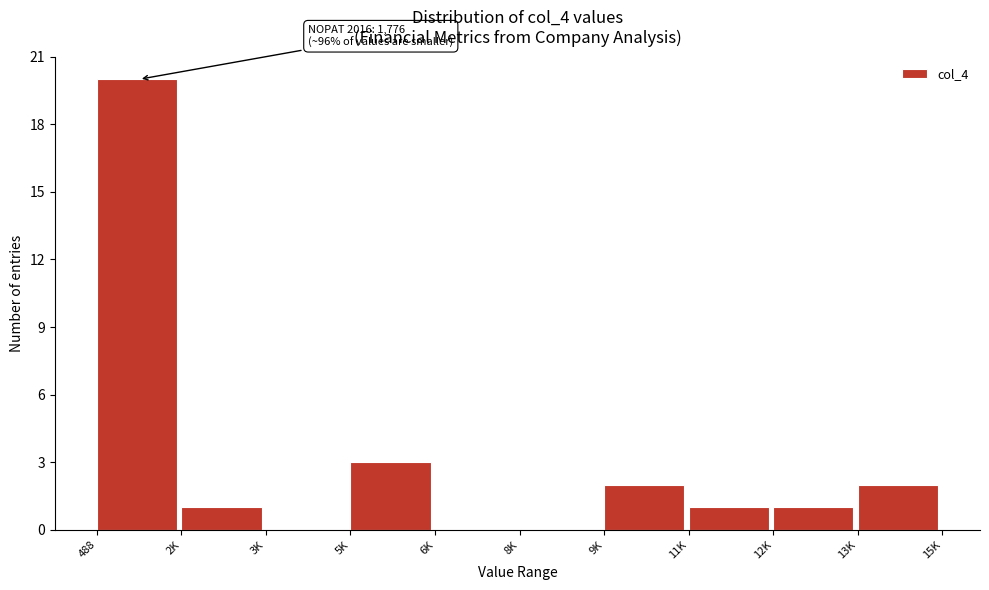

Reading left to right, transcribe all the data shown in this chart.

488=20	2K=1	3K=0	5K=3	6K=0	8K=0	9K=2	11K=1	12K=1	13K=2